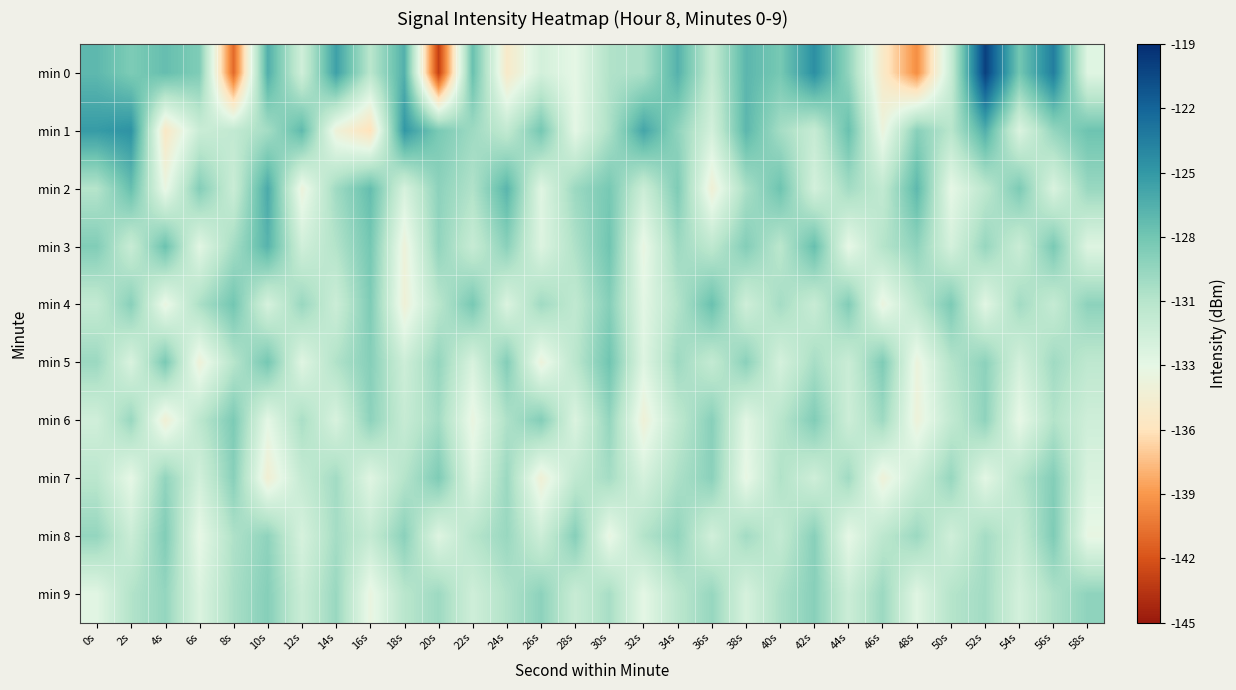

What is the greatest value displayed?

-120.0